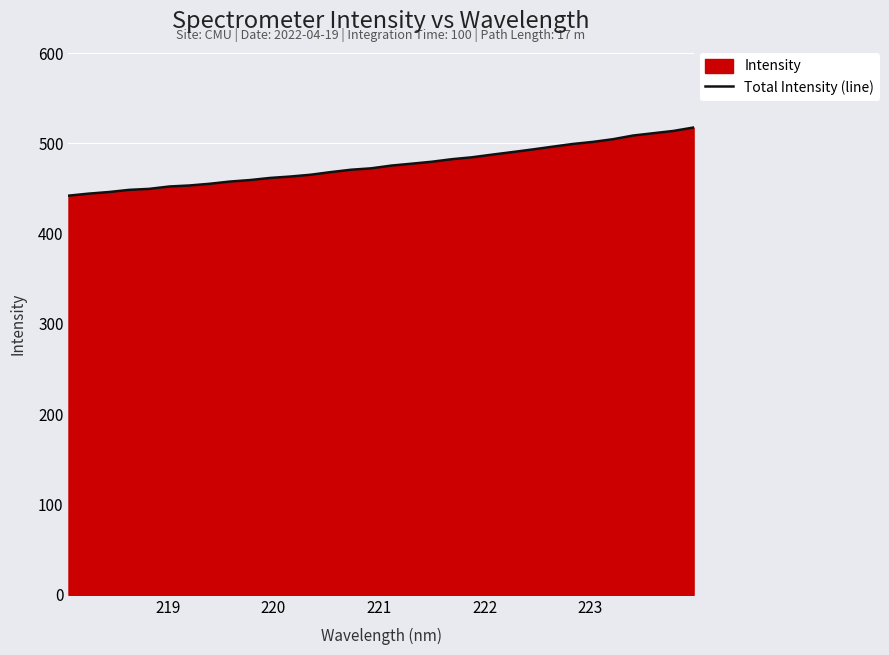

What is the smallest value displayed?

442.0